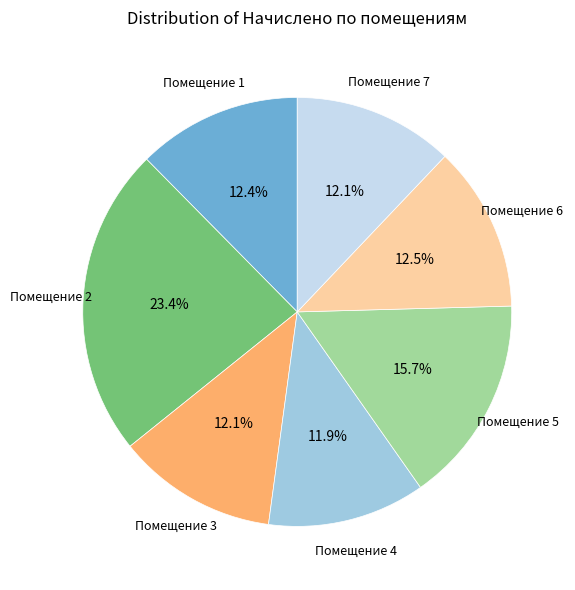

Is there any slice that represents more than half of the pie?

No